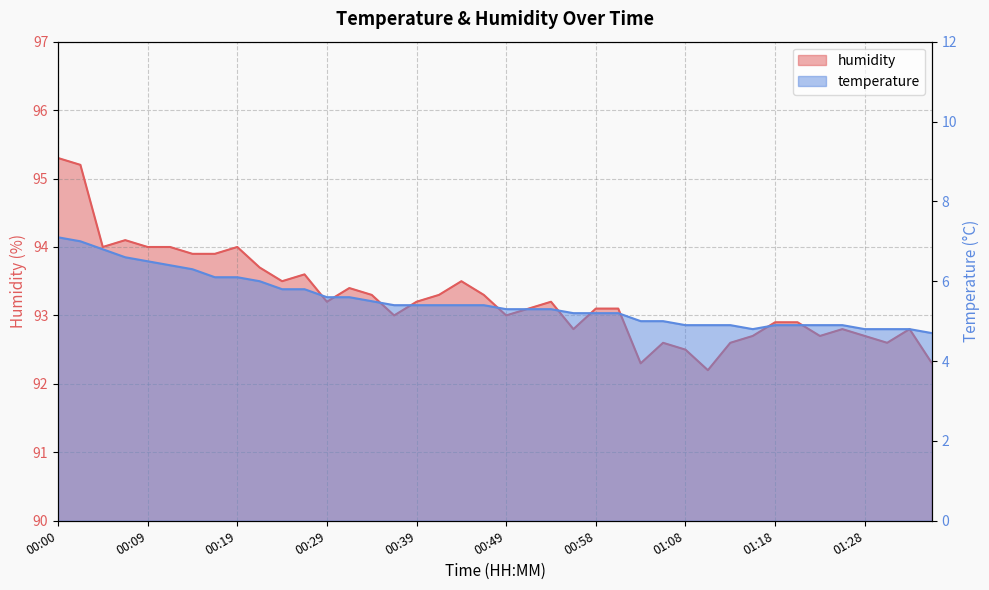

What is the label of the 12th point from the left?

00:27